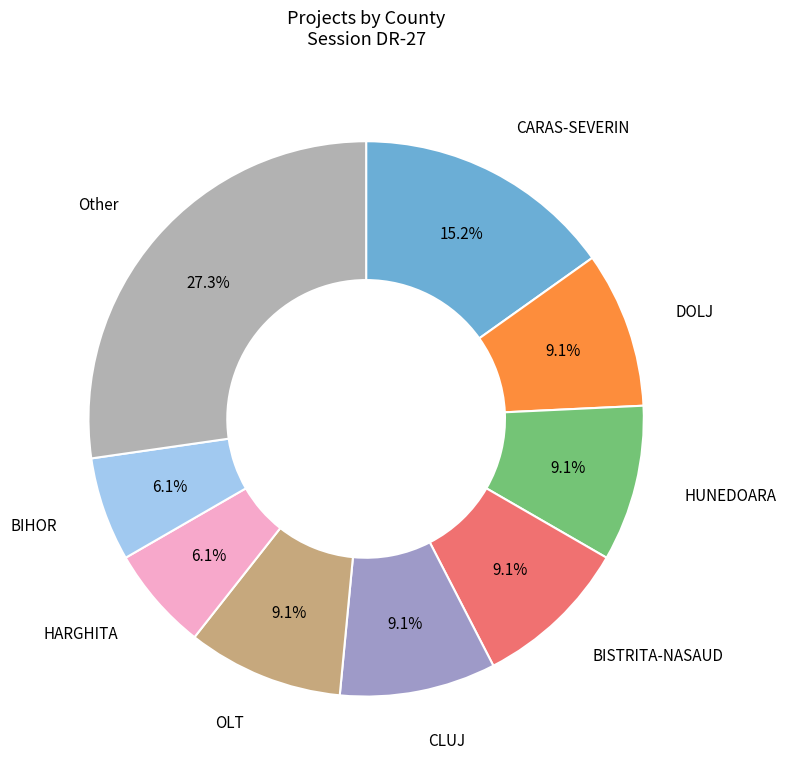

How many segments does this pie chart have?

9